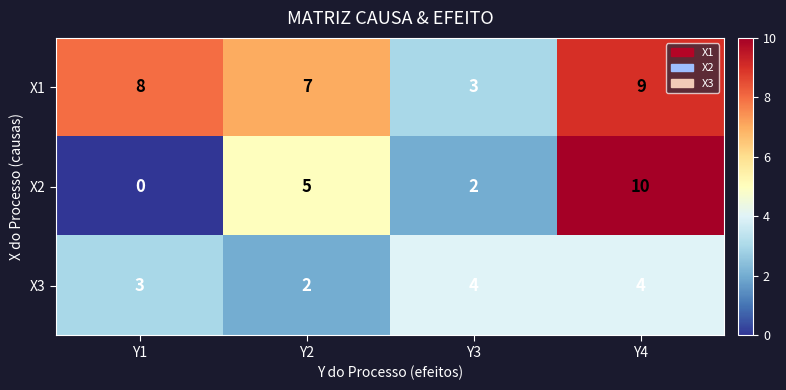

The X2 series shows 3 at Y3. True or false?

False